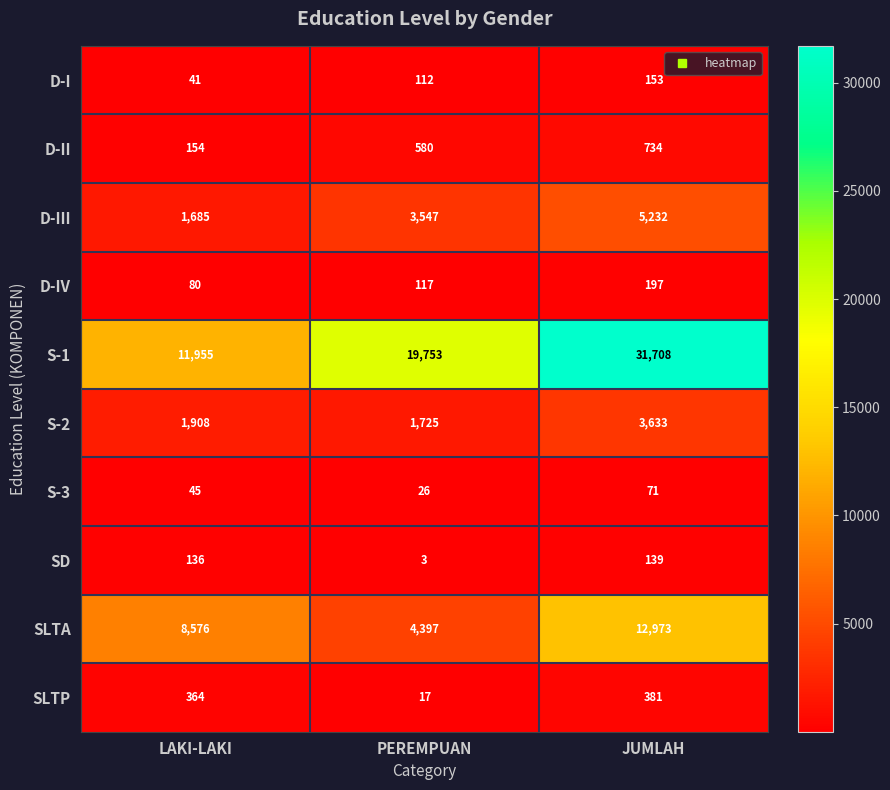

At how many categories does at least one series exceed 26143?

1